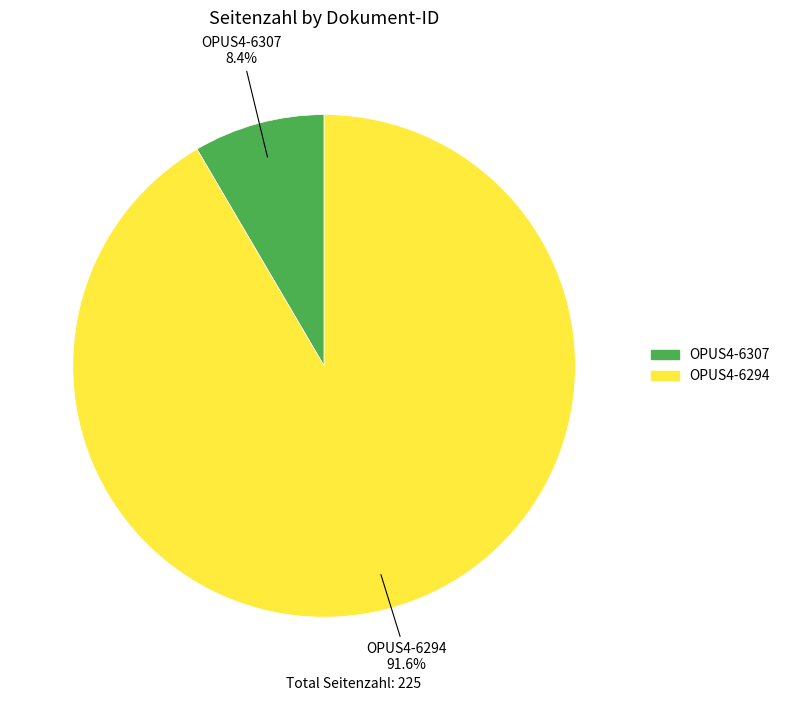

Does OPUS4-6294 represent more than half of the total?

Yes